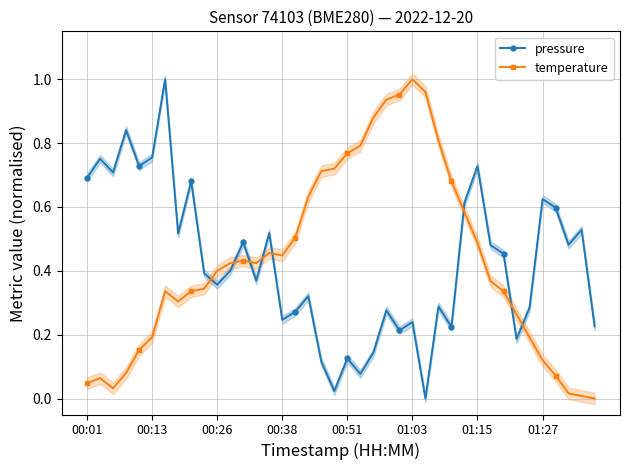

True or false: pressure has a value of 0.0 at 19.

False